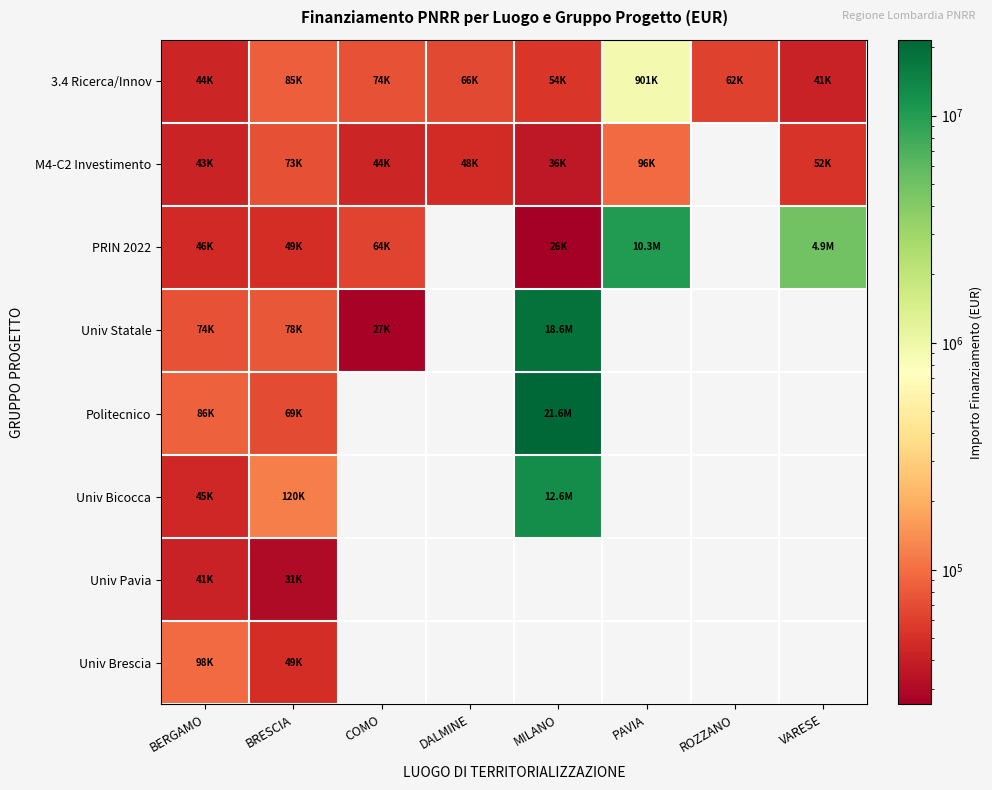

Which label corresponds to the largest value in the chart?

MILANO